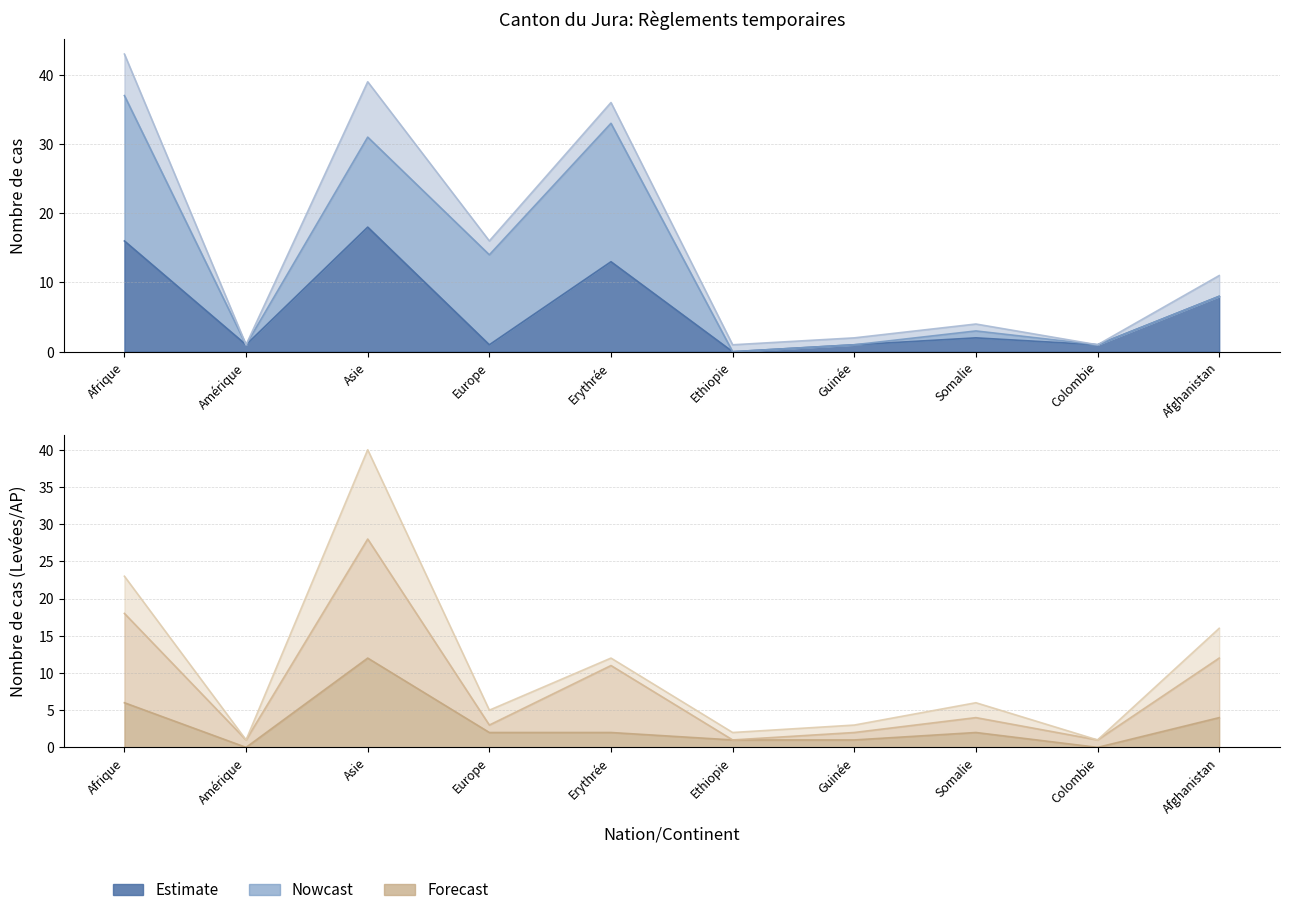

What position from the right is Amérique?

9